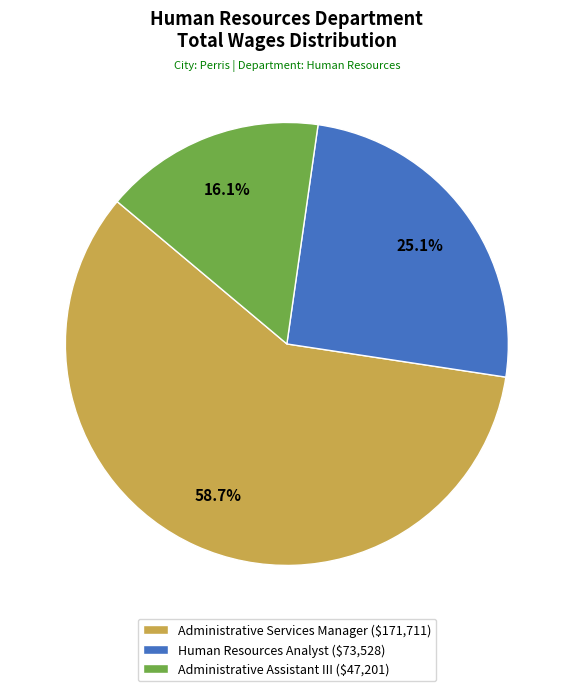

The Administrative Assistant III slice represents 7% of the pie. True or false?

False